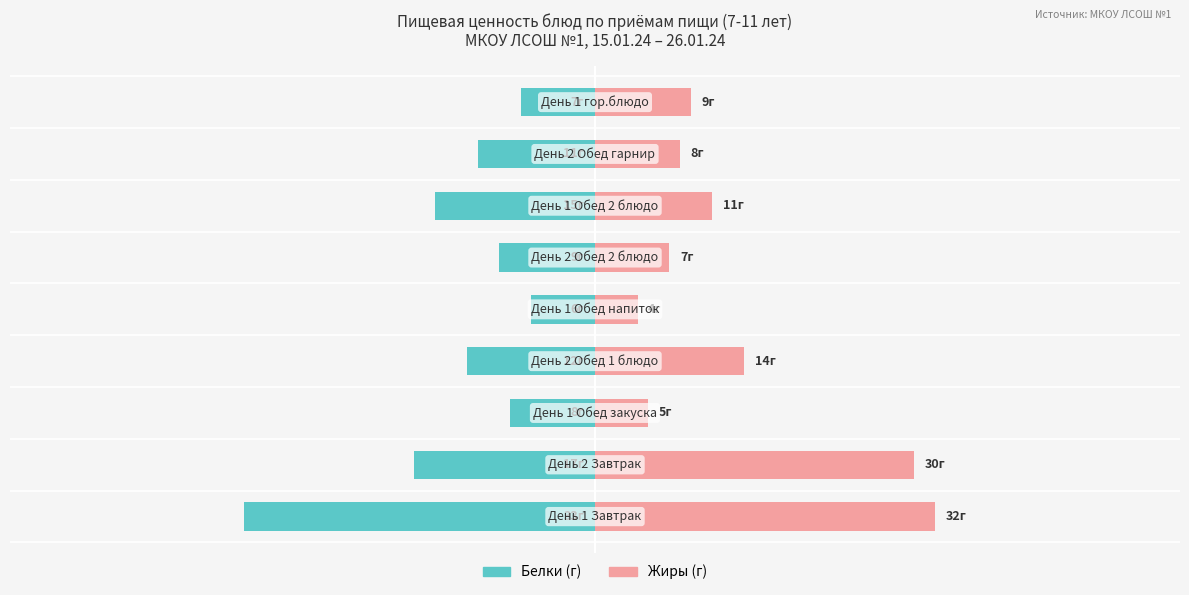

The value of Жиры at −60 is 57. True or false?

False